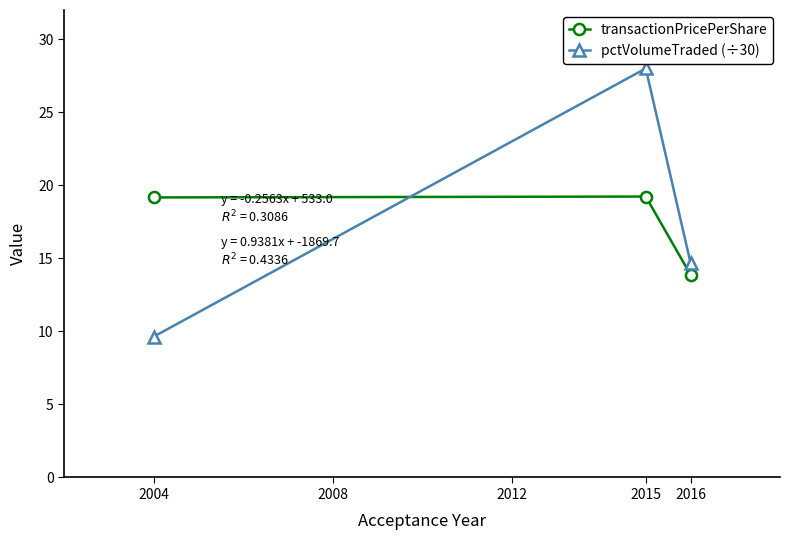

How many values in the transactionPricePerShare series exceed 19?

2